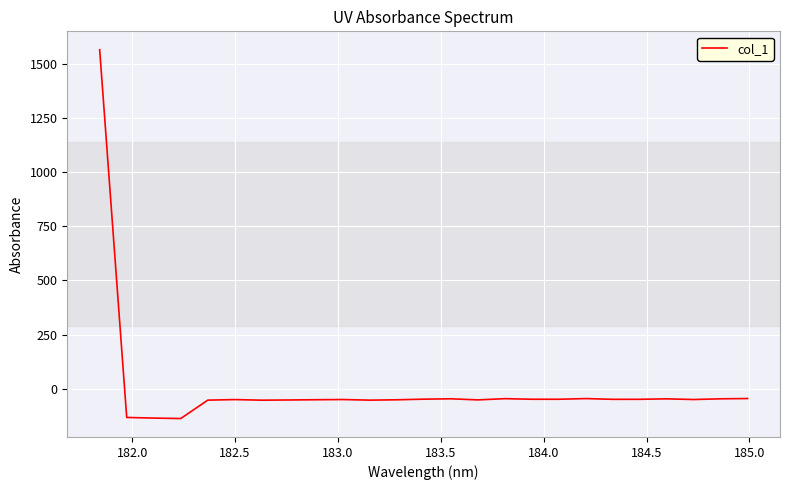

What is the greatest value displayed?

1563.3